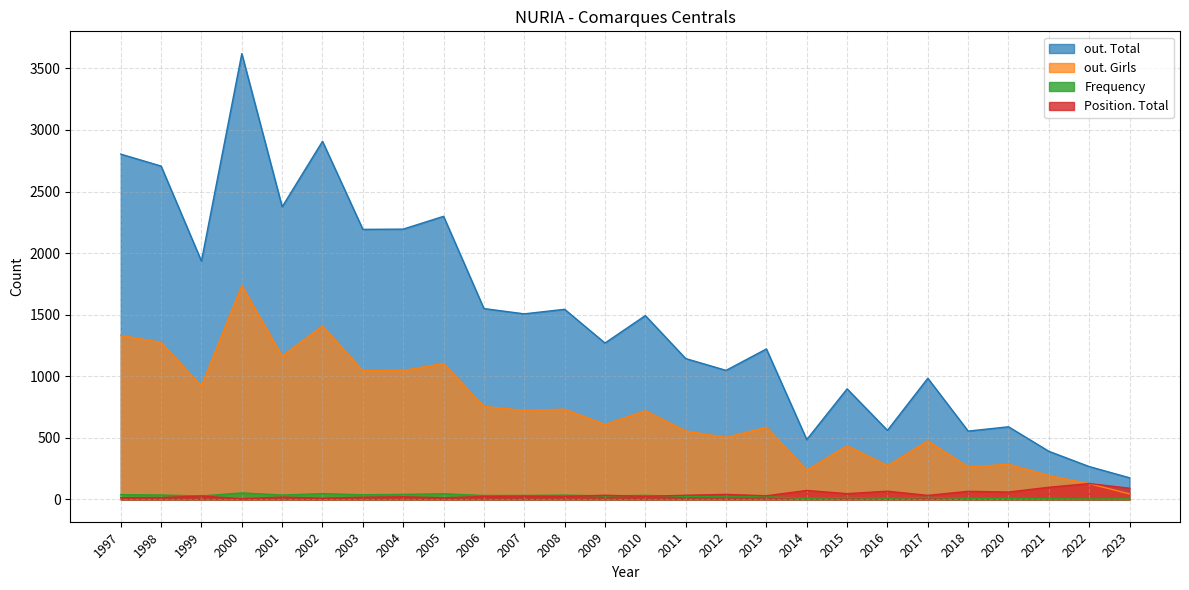

What are all the series names shown in the legend?

out. Total, out. Girls, Frequency, Position. Total